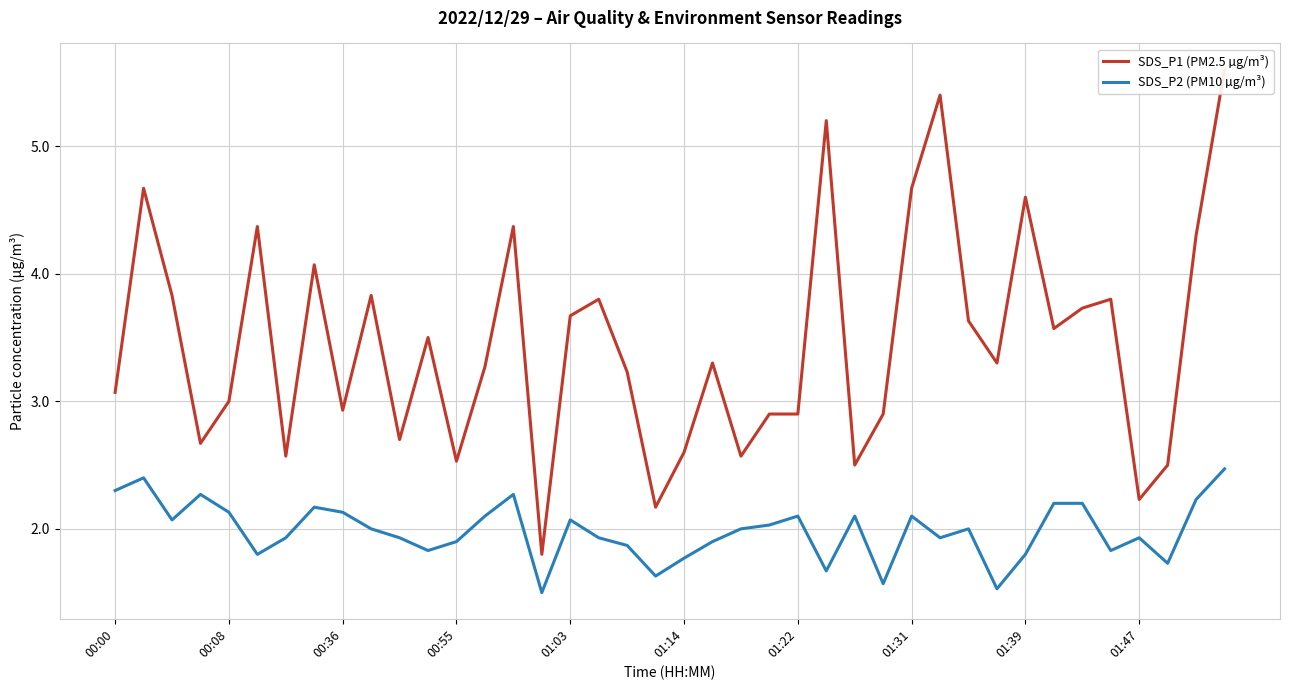

Does the chart display data point markers on the line(s)?

No